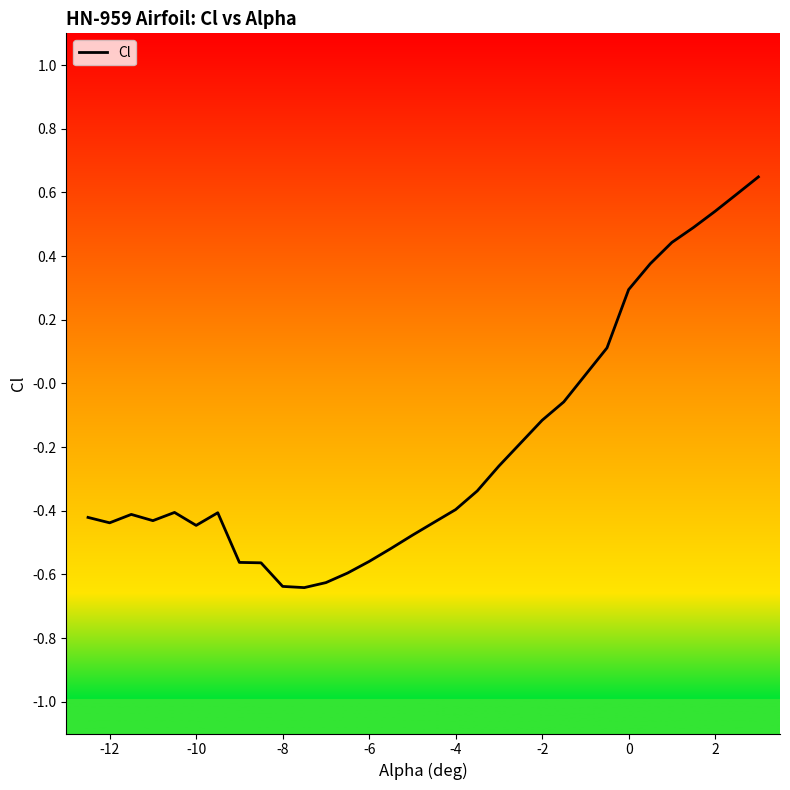

Is this an area chart (filled region under the line)?

No